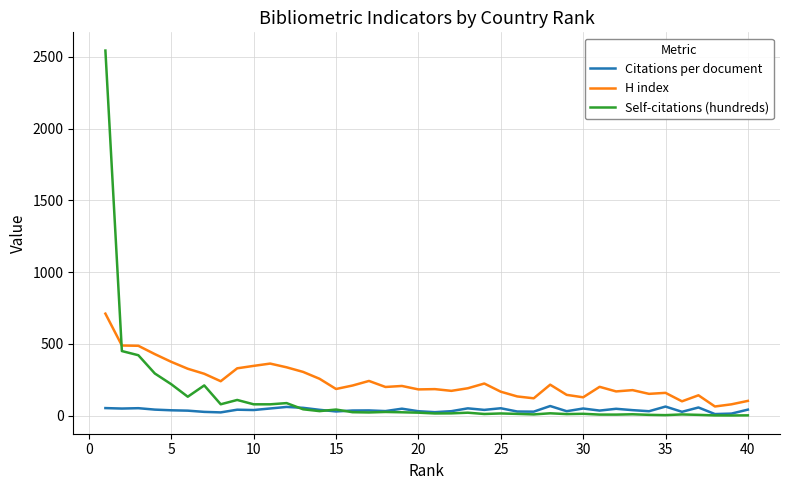

Which series has the largest range (max minus min)?

Self-citations (hundreds)